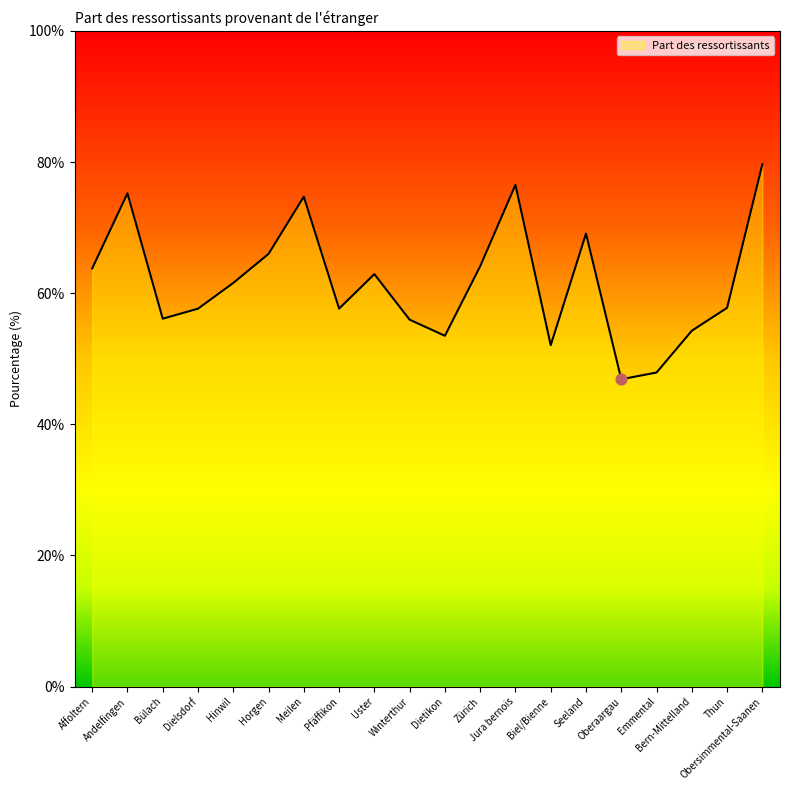

Approximately how many times larger is the value at Bern-Mittelland compared to Biel/Bienne?

1.0